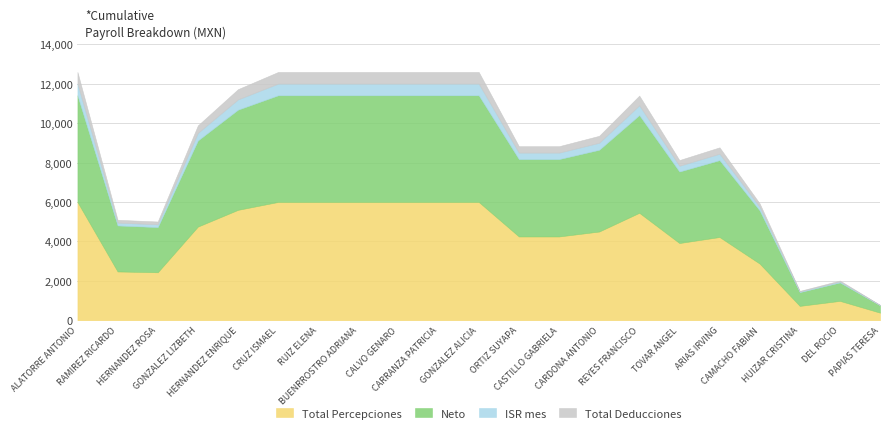

True or false: Neto and Total Percepciones cross at least once.

False